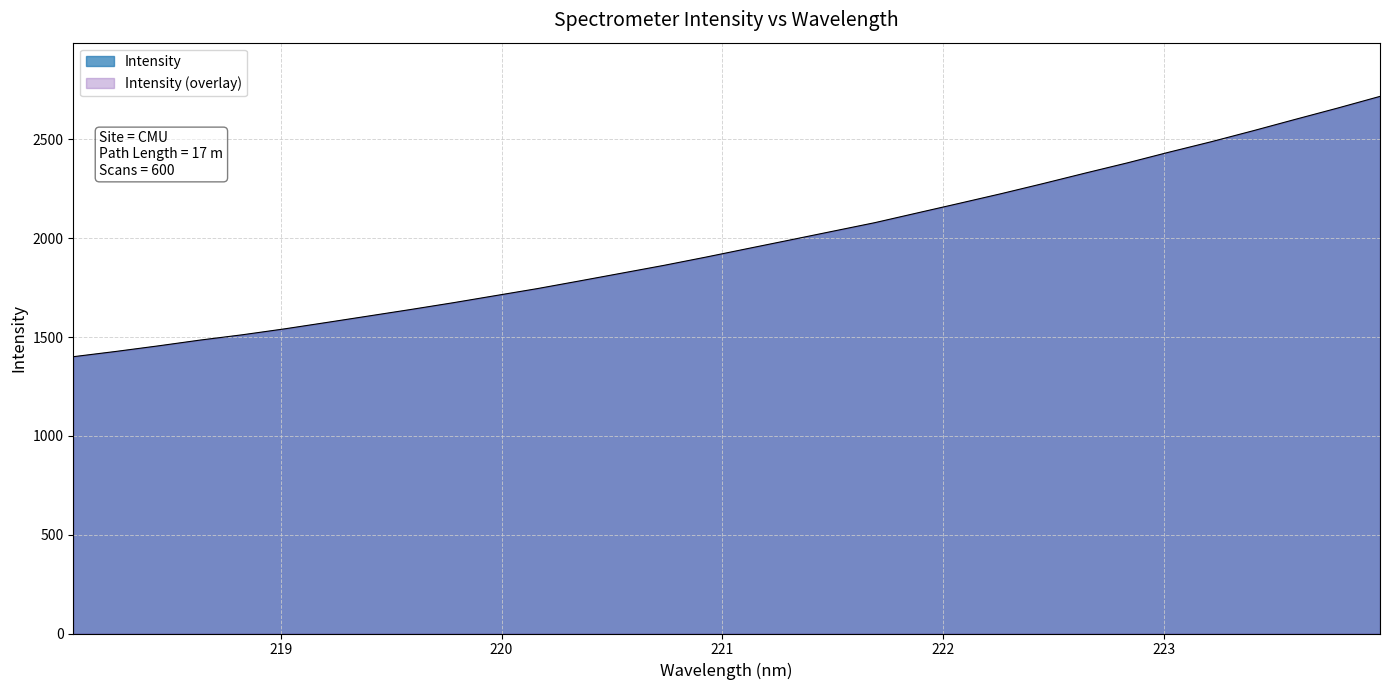

What is the label of the 6th point from the right?

223.0264